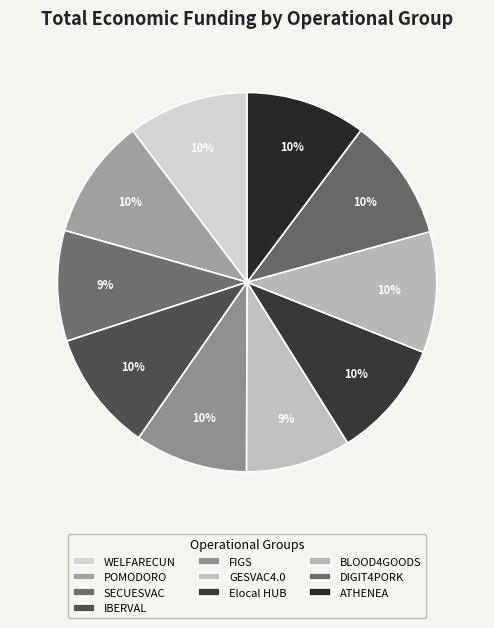

Is the sum of GESVAC4.0 and ATHENEA greater than half?

No